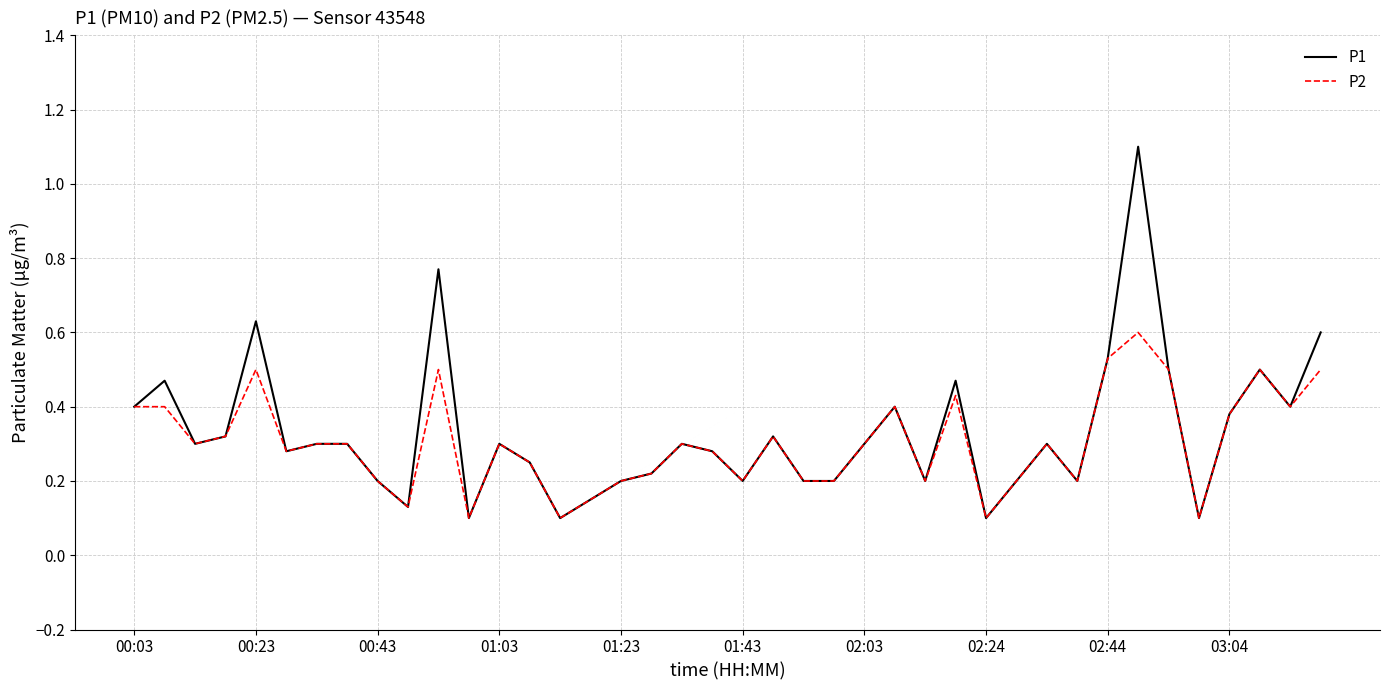

Which series has the largest range (max minus min)?

P1